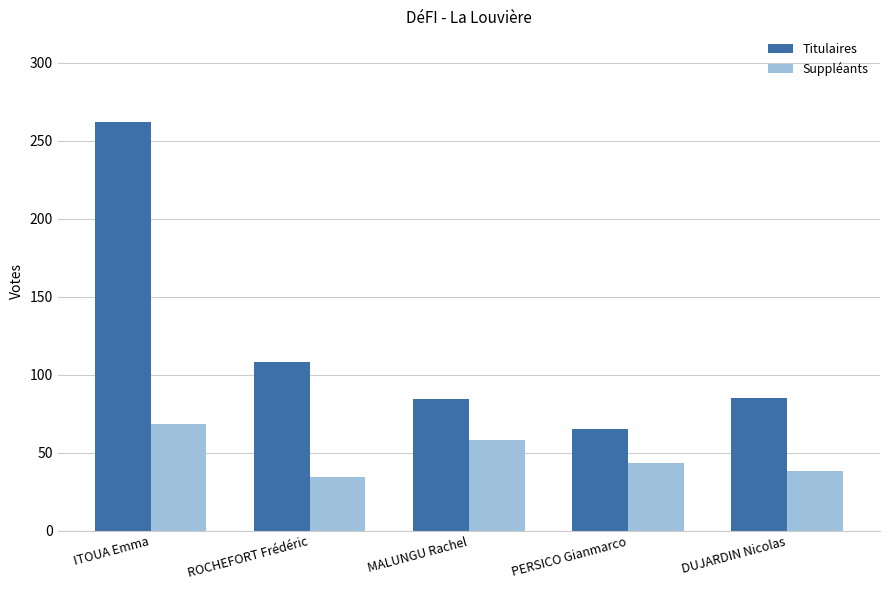

What is the difference between the Titulaires values at ROCHEFORT Frédéric and PERSICO Gianmarco?

43